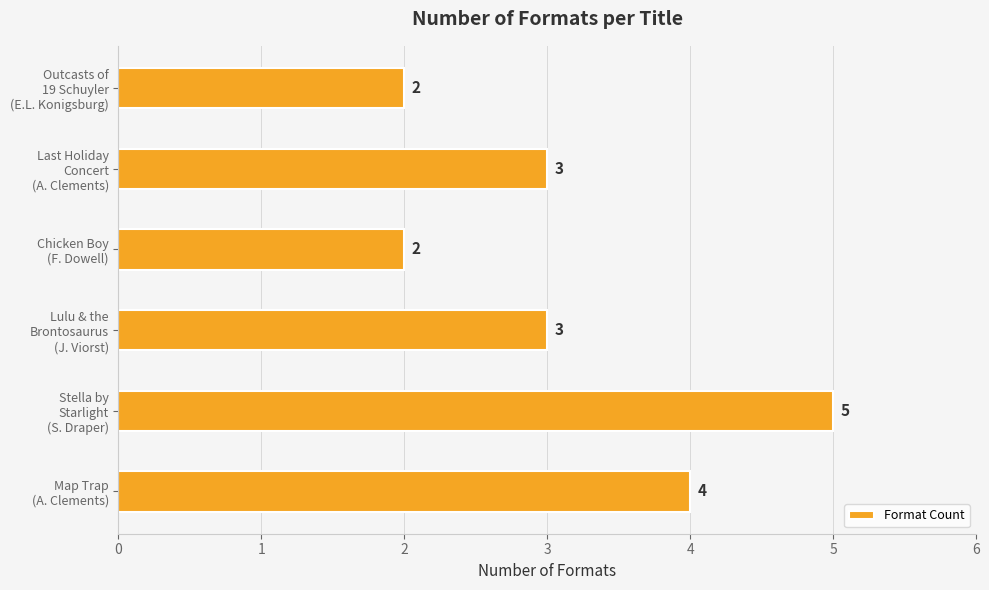

How many values are between 2 and 4?

5